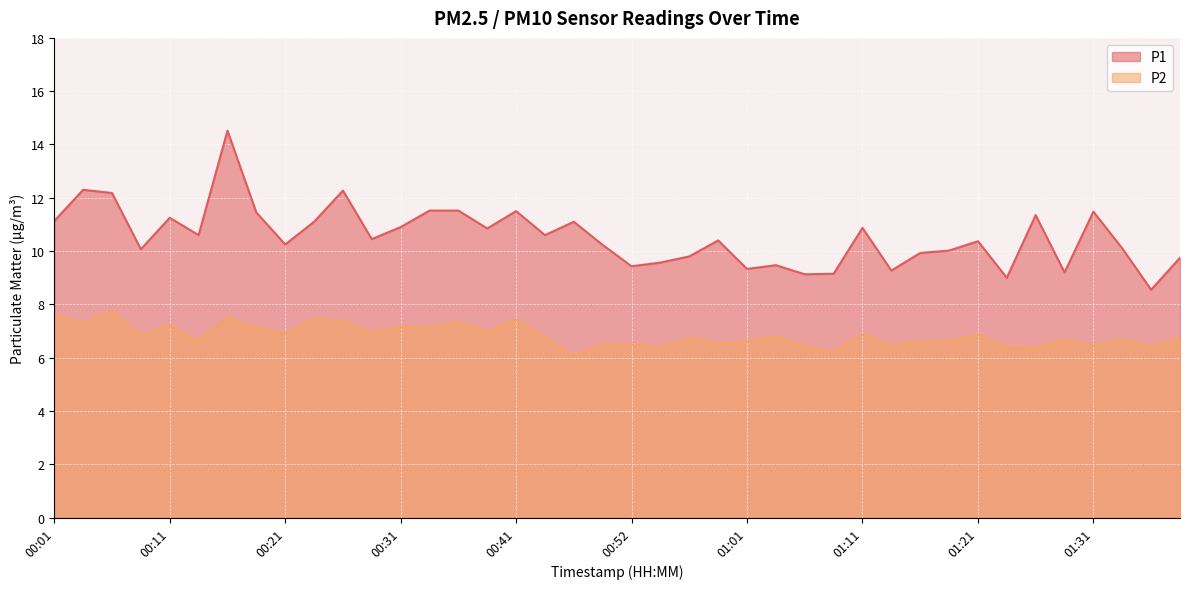

Reading left to right, list all the values displayed in this chart.

P1: 11.1	12.3	12.2	10.1	11.2	10.6	14.5	11.4	10.2	11.1	12.3	10.4	10.9	11.5	11.5	10.8	11.5	10.6	11.1	10.2	9.4	9.6	9.8	10.4	9.3	9.5	9.1	9.2	10.9	9.3	9.9	10.0	10.4	9.0	11.3	9.2	11.5	10.1	8.6	9.8
P2: 7.6	7.3	7.8	6.8	7.2	6.6	7.5	7.1	6.9	7.5	7.4	6.9	7.2	7.1	7.3	7.0	7.4	6.8	6.1	6.5	6.5	6.4	6.7	6.5	6.6	6.8	6.4	6.2	6.9	6.5	6.6	6.6	6.9	6.4	6.4	6.7	6.5	6.7	6.5	6.7